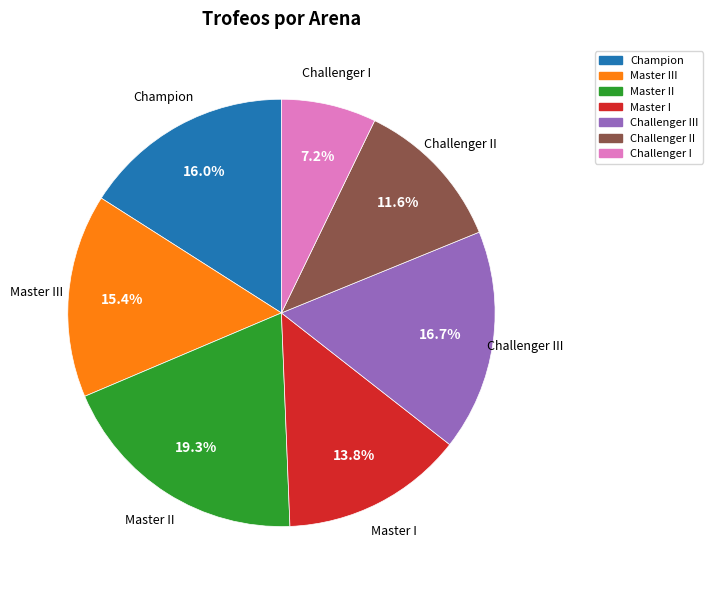

Is there a majority slice in this chart?

No